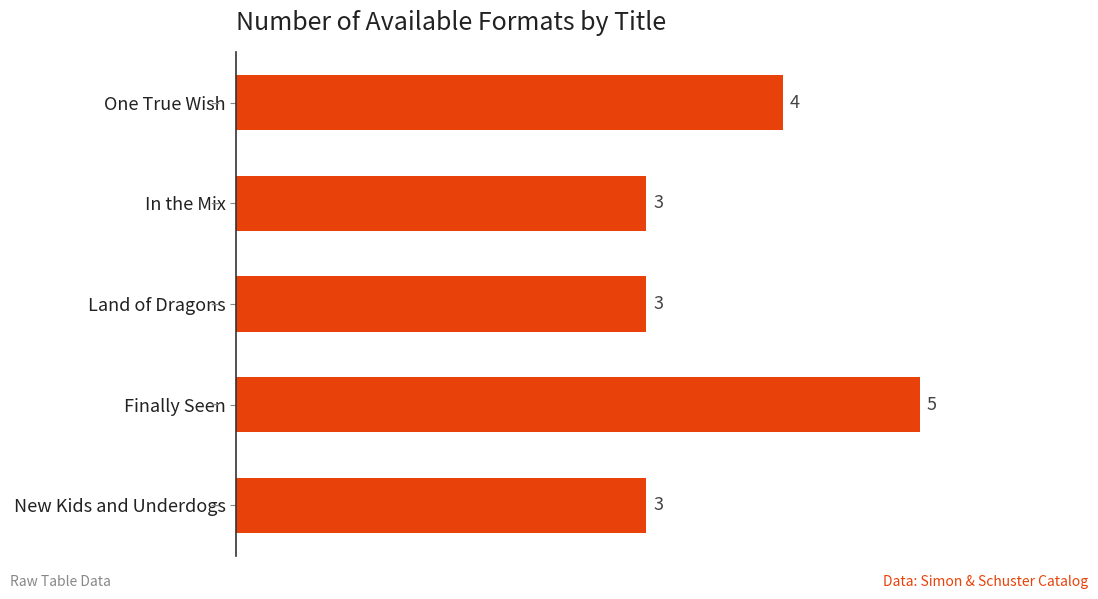

Is it true that the value at In the Mix is 5?

False